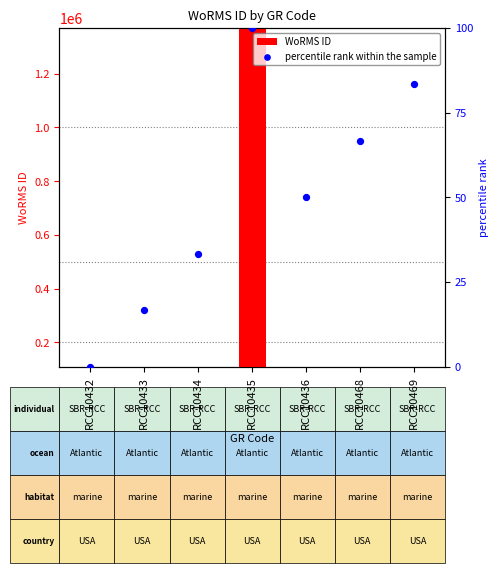

Is the value of WoRMS ID at RCC10468 greater than the value of percentile rank within the sample at RCC10432?

Yes